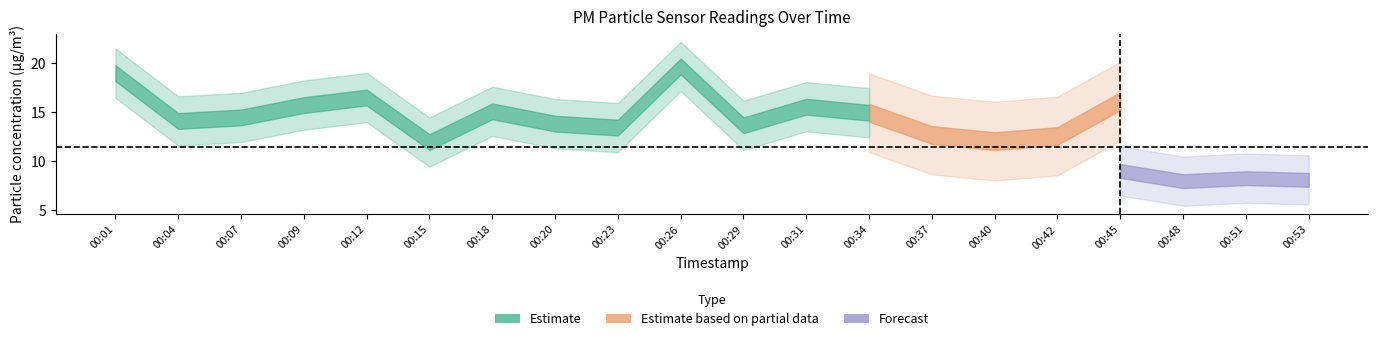

What is the difference between the highest and lowest values at 00:45?

7.1